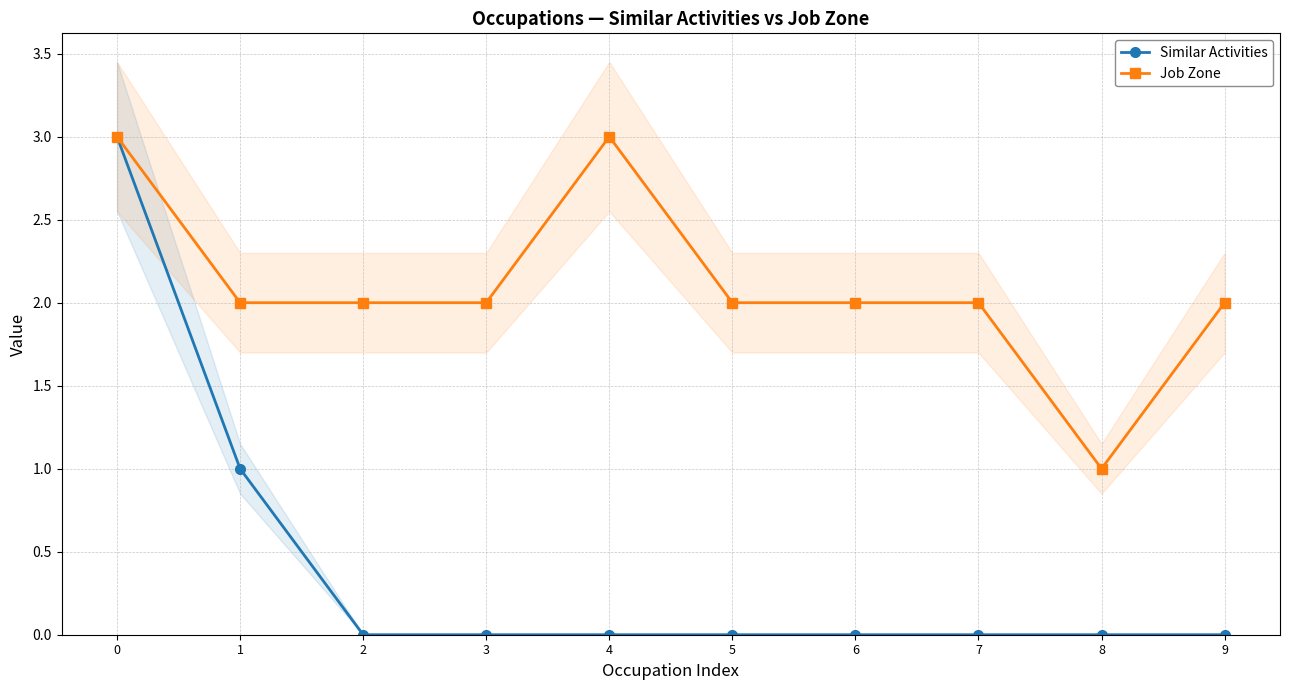

True or false: Similar Activities has more than 0 interior local peaks.

False